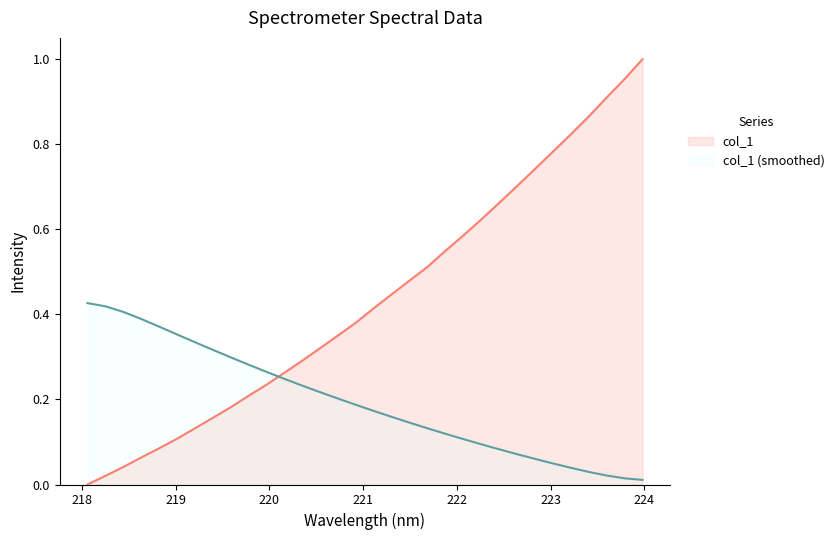

Which series has the widest spread of values?

col_1